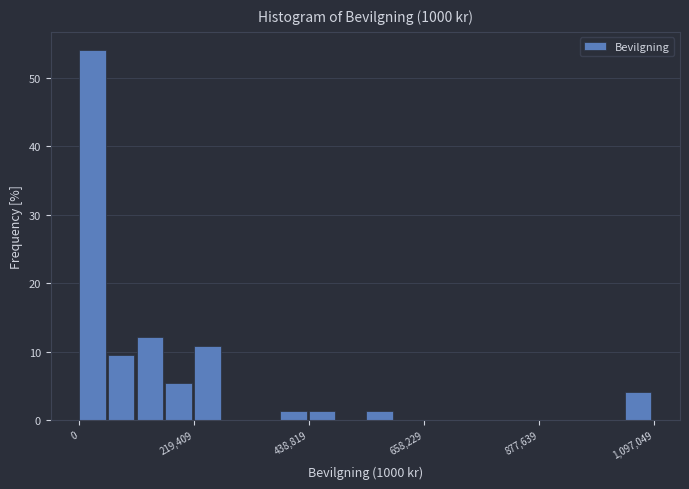

Read against the x-axis, roughly where is the centre of the tallest bar?

50000